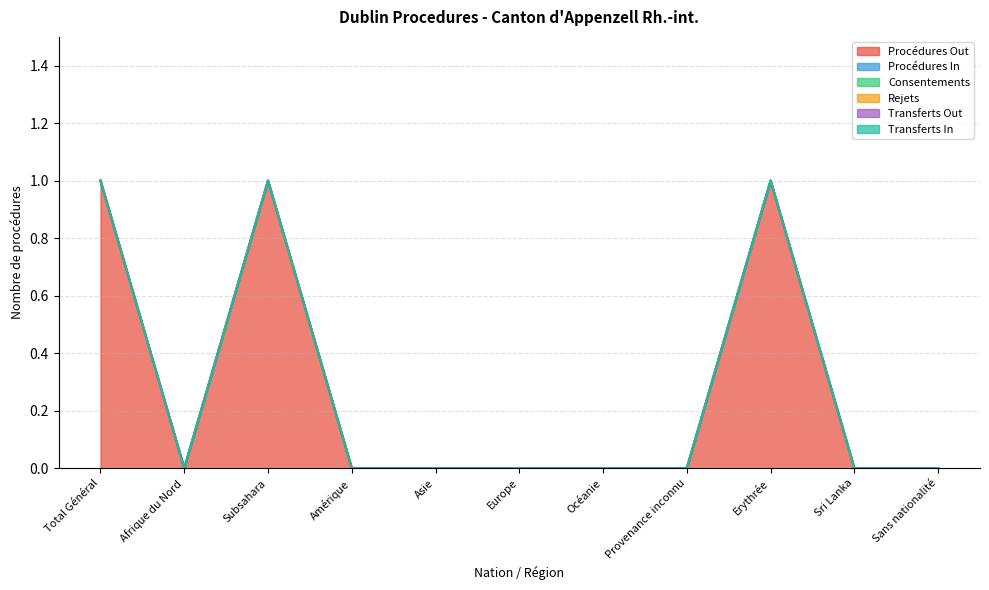

The value of Procédures Out at Sri Lanka is 0. True or false?

True